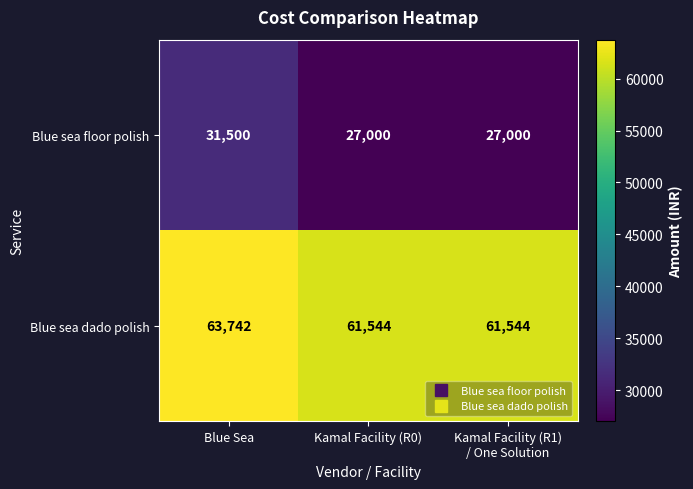

The value of Blue sea dado polish at Blue Sea is 63742. True or false?

True